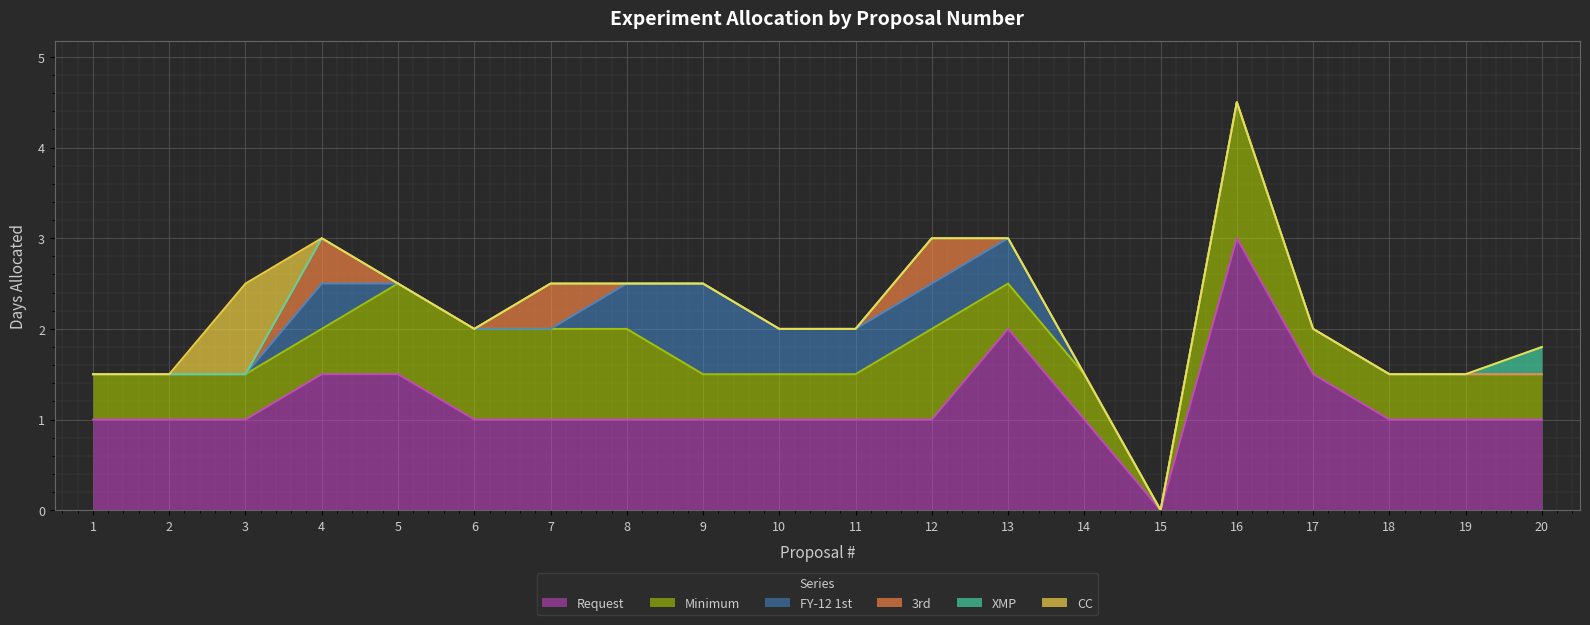

True or false: Request and FY-12 1st cross at least once.

False